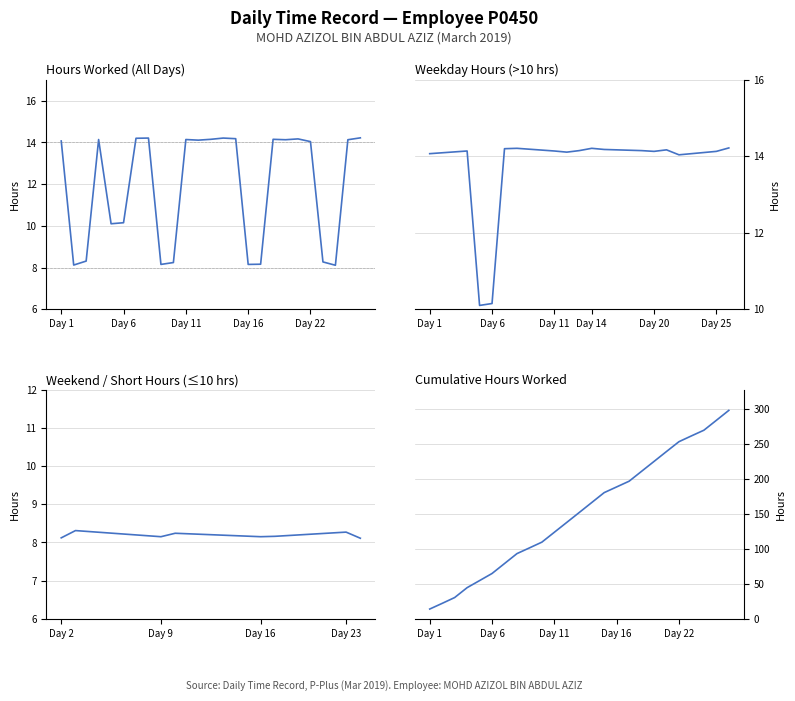

What is the value of the 8th point from the left?

14.2